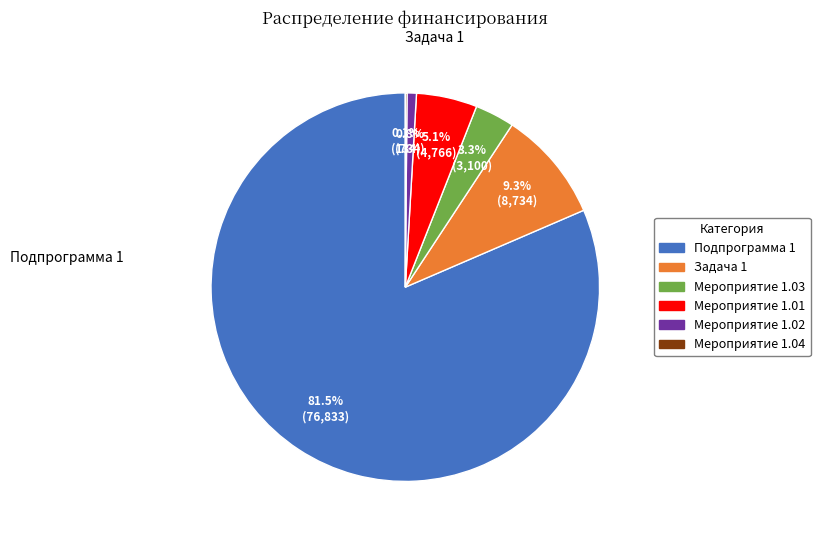

Approximately how many times larger is the value at Задача 1 compared to Мероприятие 1.03?

2.8